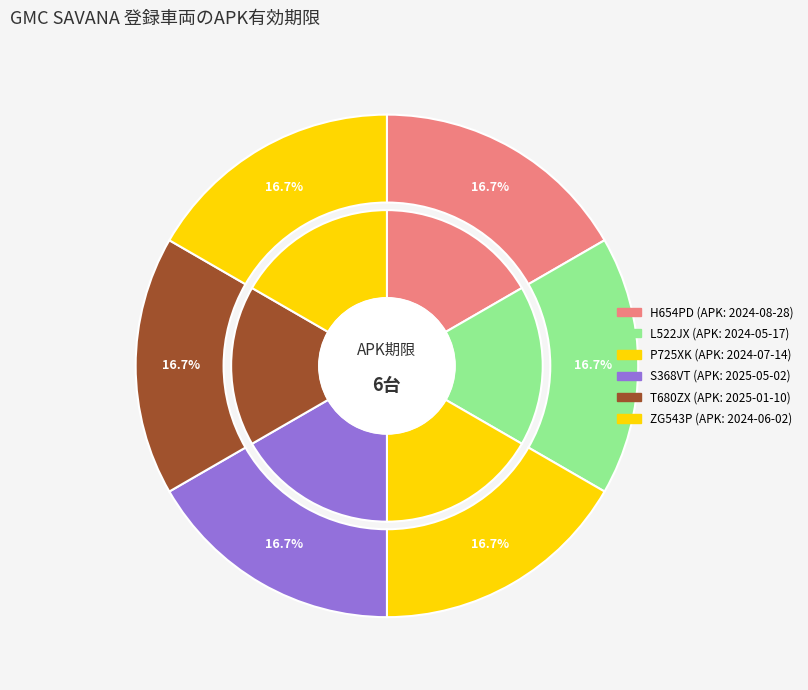

The T680ZX slice represents 11% of the pie. True or false?

False